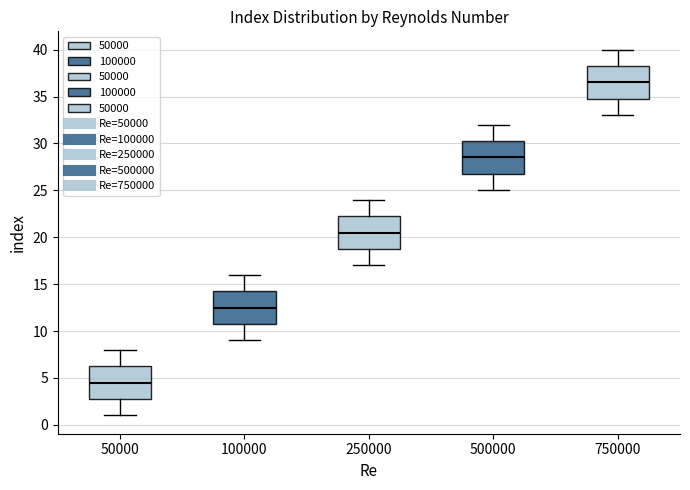

Where does the lower whisker of the box at x = 500000 end on the y-axis? The values are not printed on the chart, so give them approximately, as read against the axis.

25.0